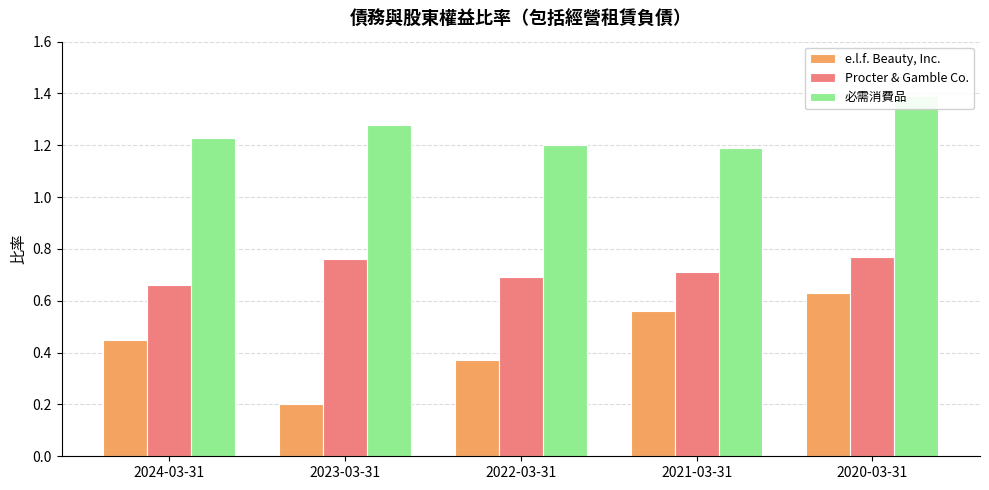

How many bars are there in total?

15